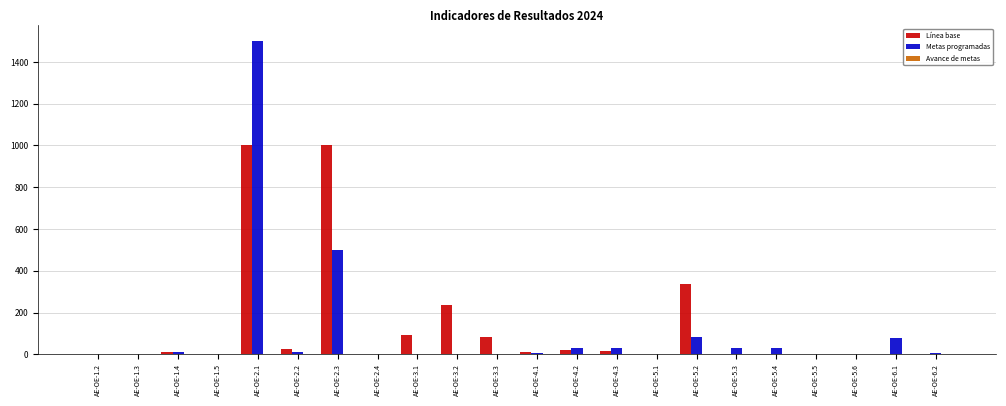

Which category has the highest value in the Metas programadas series?

AE-OE-2.1